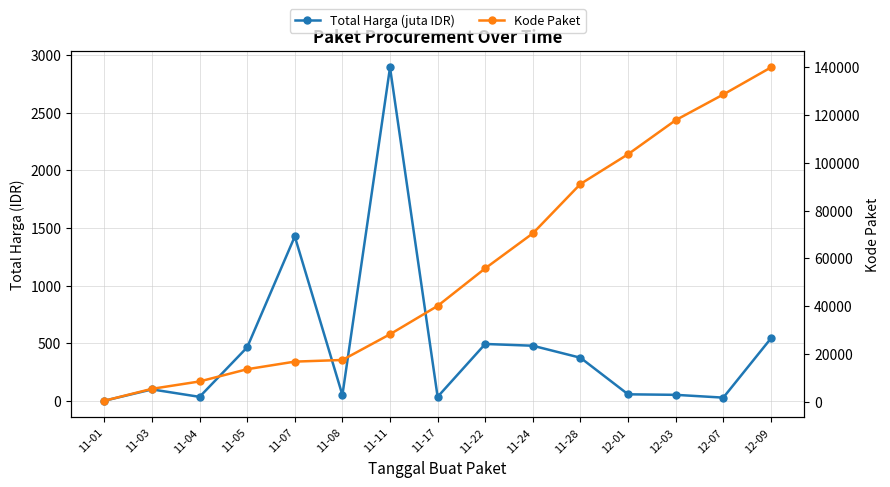

What is the highest value of the Total Harga (juta IDR) series?

2892.1